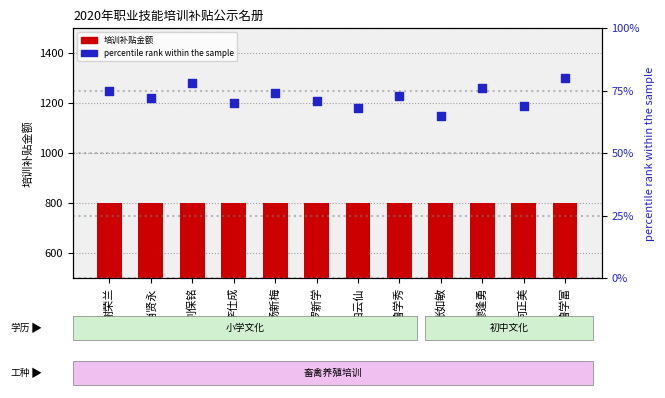

What are all the series names shown in the legend?

培训补贴金额, percentile rank within the sample